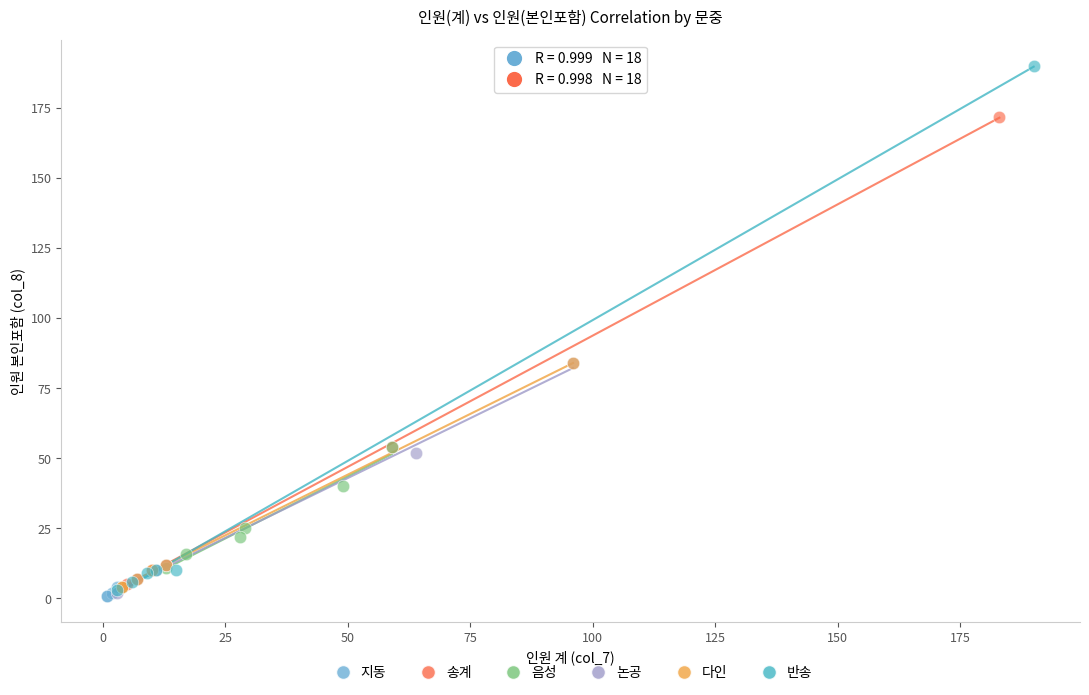

Which series has the widest spread of Y values?

반송